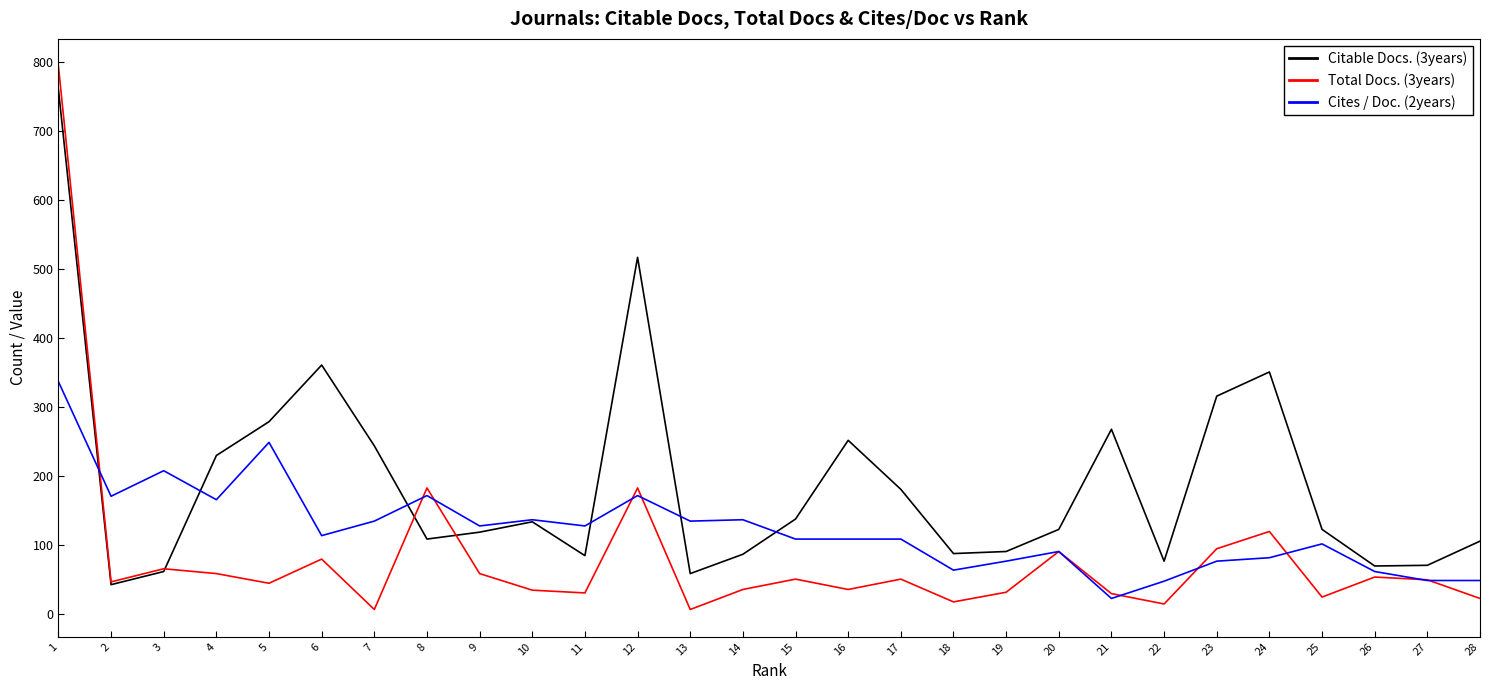

Rank the series by their average value, from highest to lowest.

Citable Docs. (3years), Cites / Doc. (2years), Total Docs. (3years)